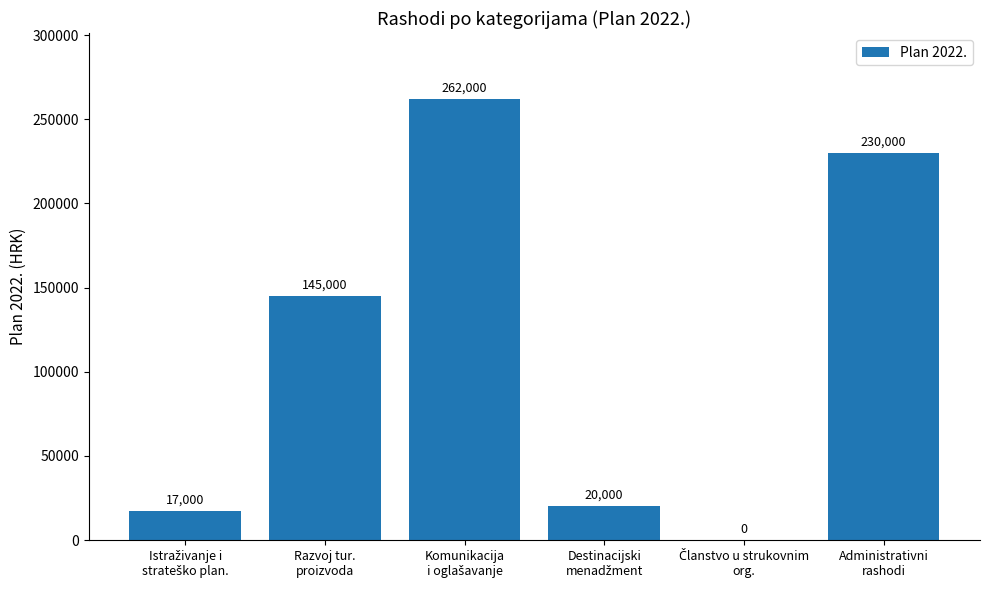

What is the greatest value displayed?

262000